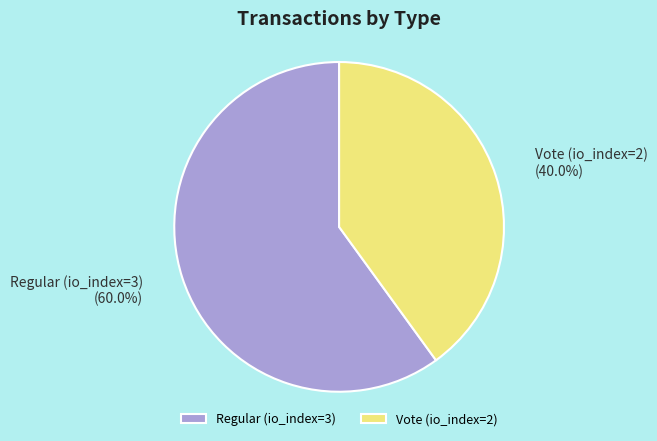

How many segments does this pie chart have?

2